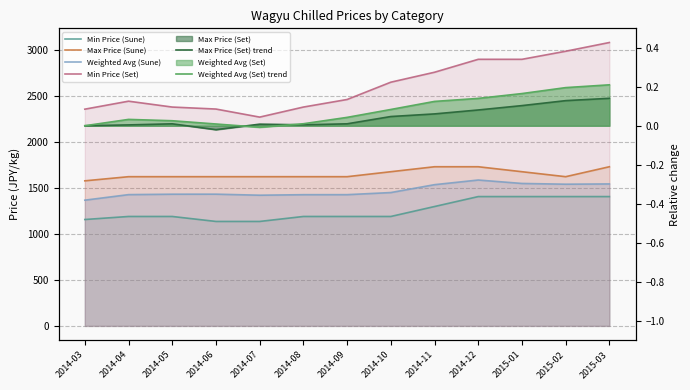

List the labels in order of Min Price (Set) value, largest first.

2015-03, 2015-02, 2014-12, 2015-01, 2014-11, 2014-10, 2014-09, 2014-04, 2014-05, 2014-08, 2014-06, 2014-03, 2014-07